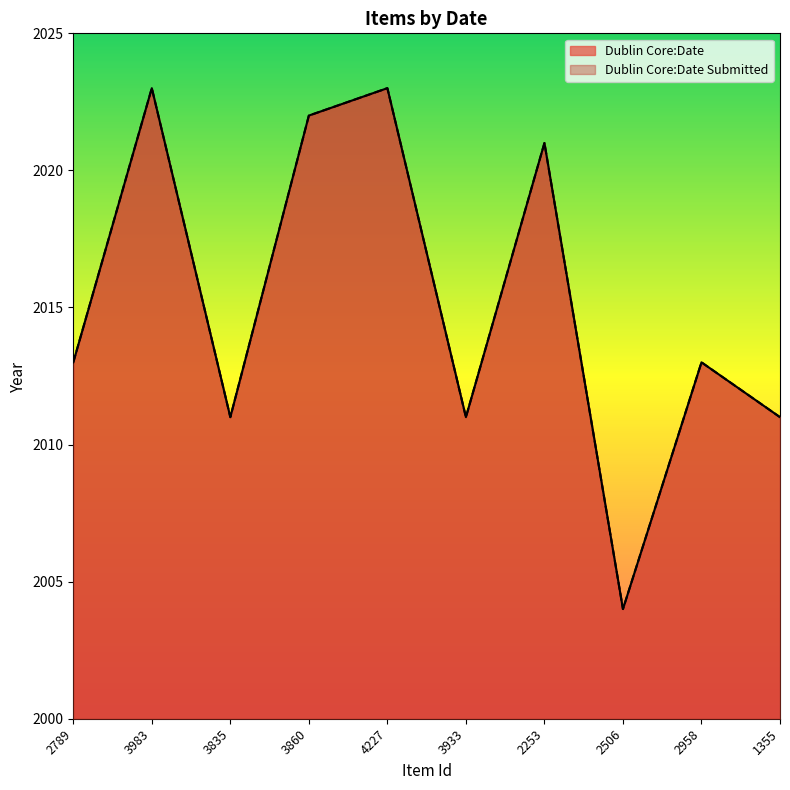

The value of Dublin Core:Date at 3860 is 2995. True or false?

False